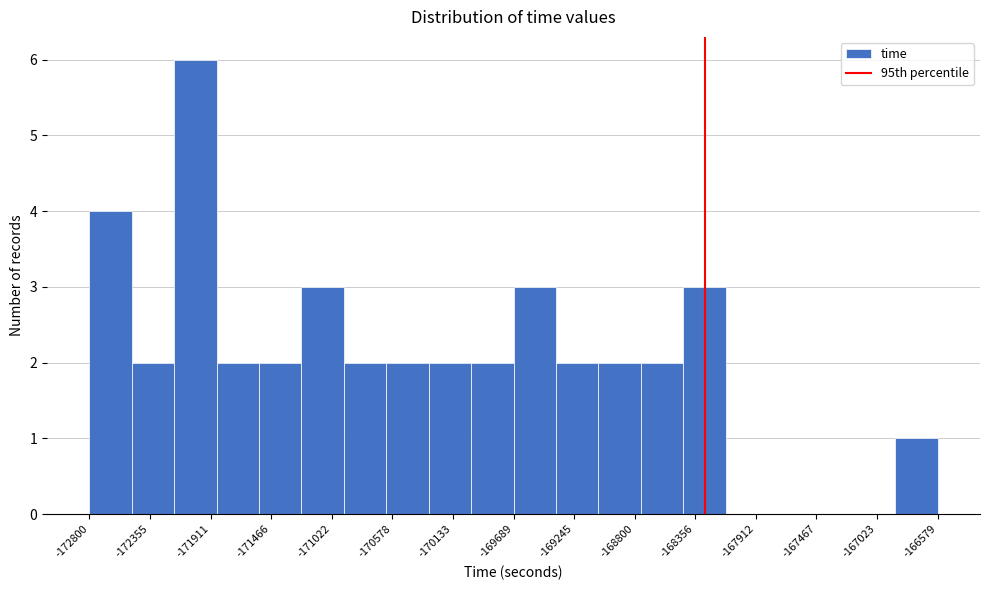

Reading left to right, transcribe this chart: for each bar, give the range it covers on the x-axis and its height. Neither the bar edges nor the heights are printed on the chart, so give them approximately, as read against the axes.

-172800 to -172500: 4
-172500 to -172200: 2
-172200 to -171850: 6
-171850 to -171550: 2
-171550 to -171250: 2
-171250 to -170950: 3
-170950 to -170600: 2
-170600 to -170300: 2
-170300 to -170000: 2
-170000 to -169700: 2
-169700 to -169400: 3
-169400 to -169050: 2
-169050 to -168750: 2
-168750 to -168450: 2
-168450 to -168150: 3
-168150 to -167800: 0
-167800 to -167500: 0
-167500 to -167200: 0
-167200 to -166900: 0
-166900 to -166600: 1